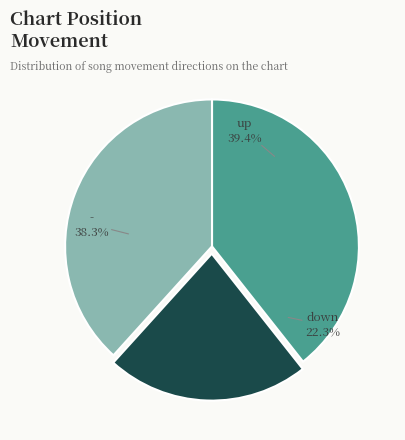

What is the ratio of the value at down to the value at -?

0.6